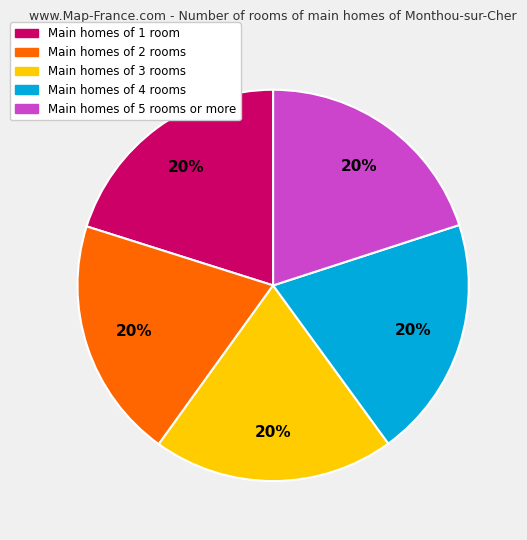

To the nearest percent, what is the average slice percentage?

20%